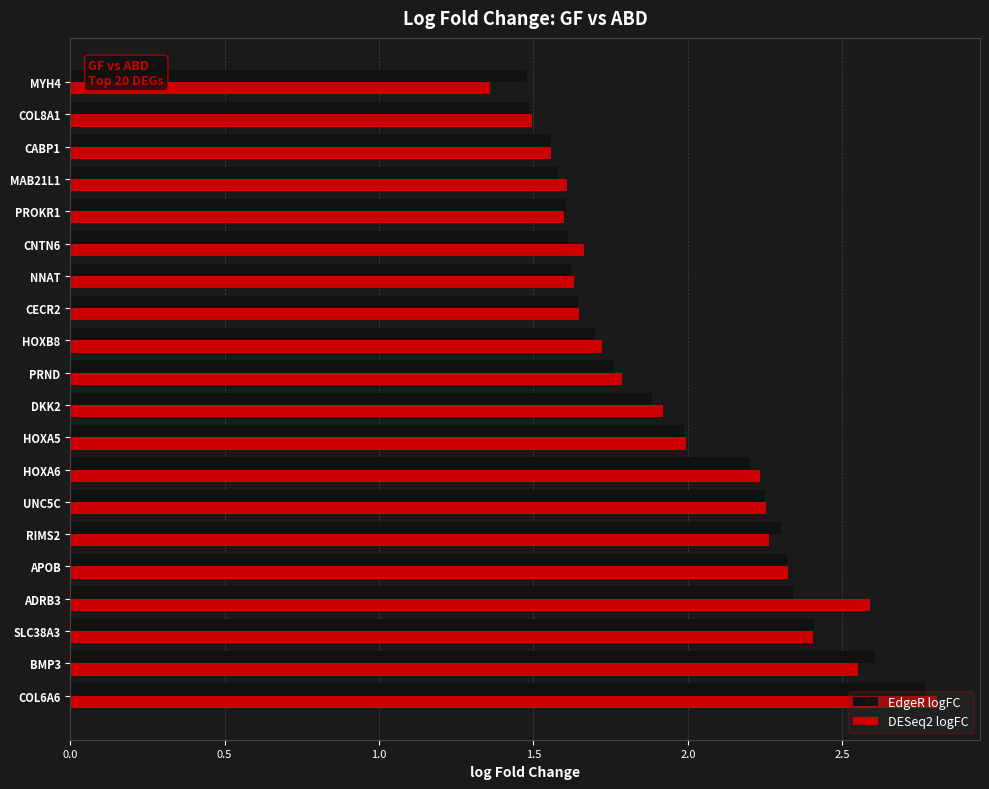

The DESeq2 logFC series shows 3.6 at SLC38A3. True or false?

False